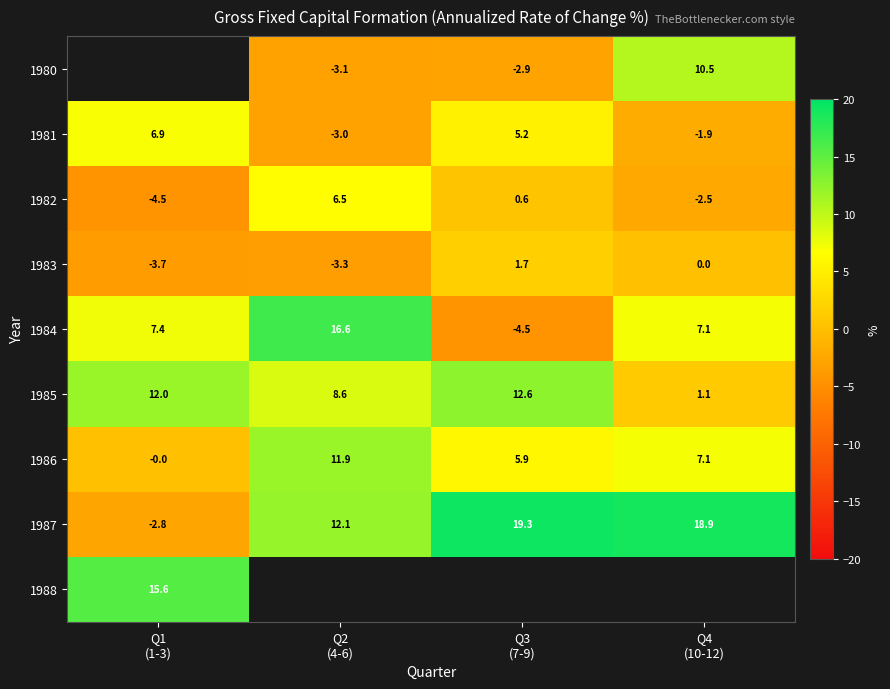

What is the lowest value of the 1984 series?

-4.5